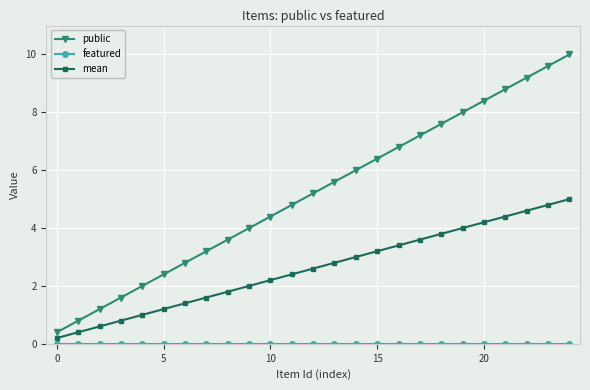

List the series in order of their overall mean, highest first.

public, mean, featured